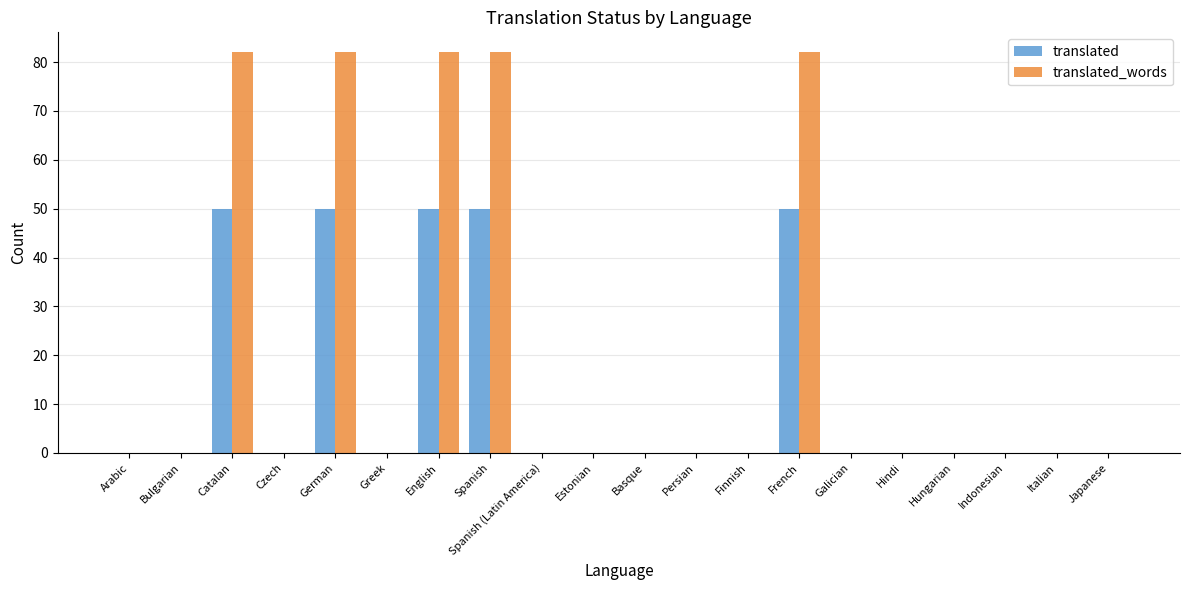

How many distinct data groups are displayed?

2